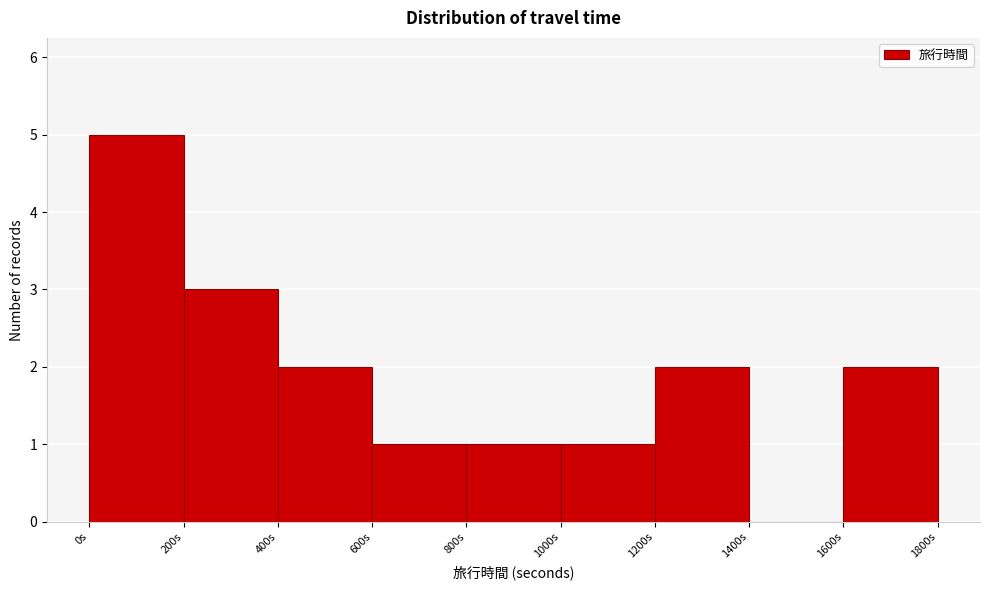

Reading left to right, list every bar in this chart as the range it spans on the x-axis followed by its height. The values are not printed on the chart, so give them approximately, as read against the axis.

0 to 200: 5
200 to 400: 3
400 to 600: 2
600 to 800: 1
800 to 1000: 1
1000 to 1200: 1
1200 to 1400: 2
1400 to 1600: 0
1600 to 1800: 2